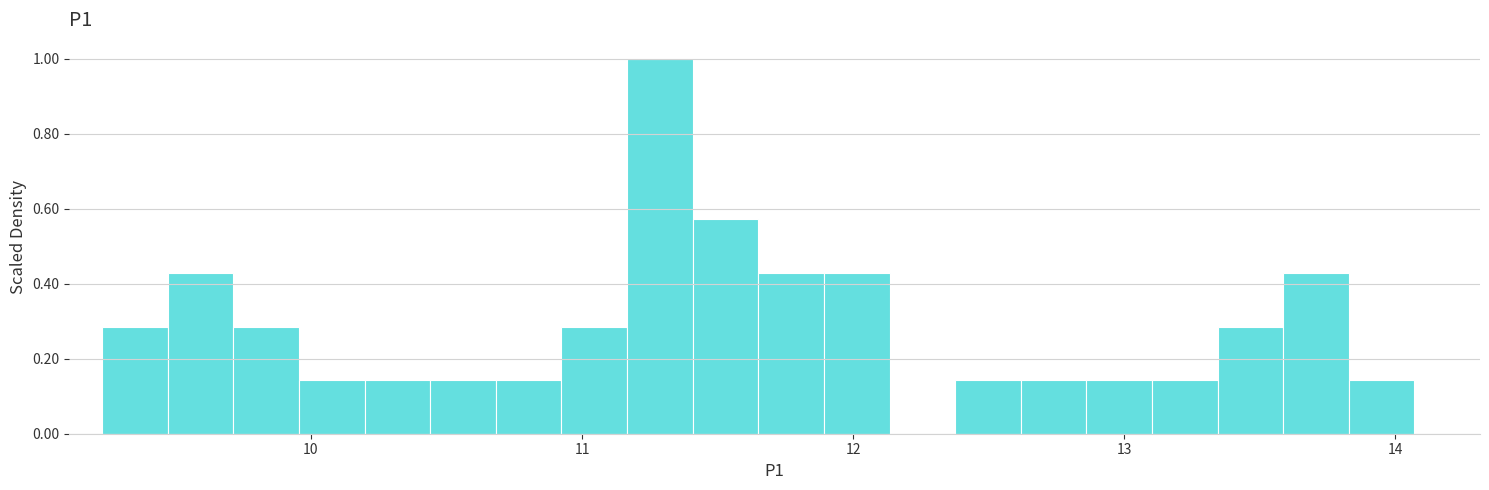

Read against the x-axis, roughly where is the centre of the tallest bar?

11.3